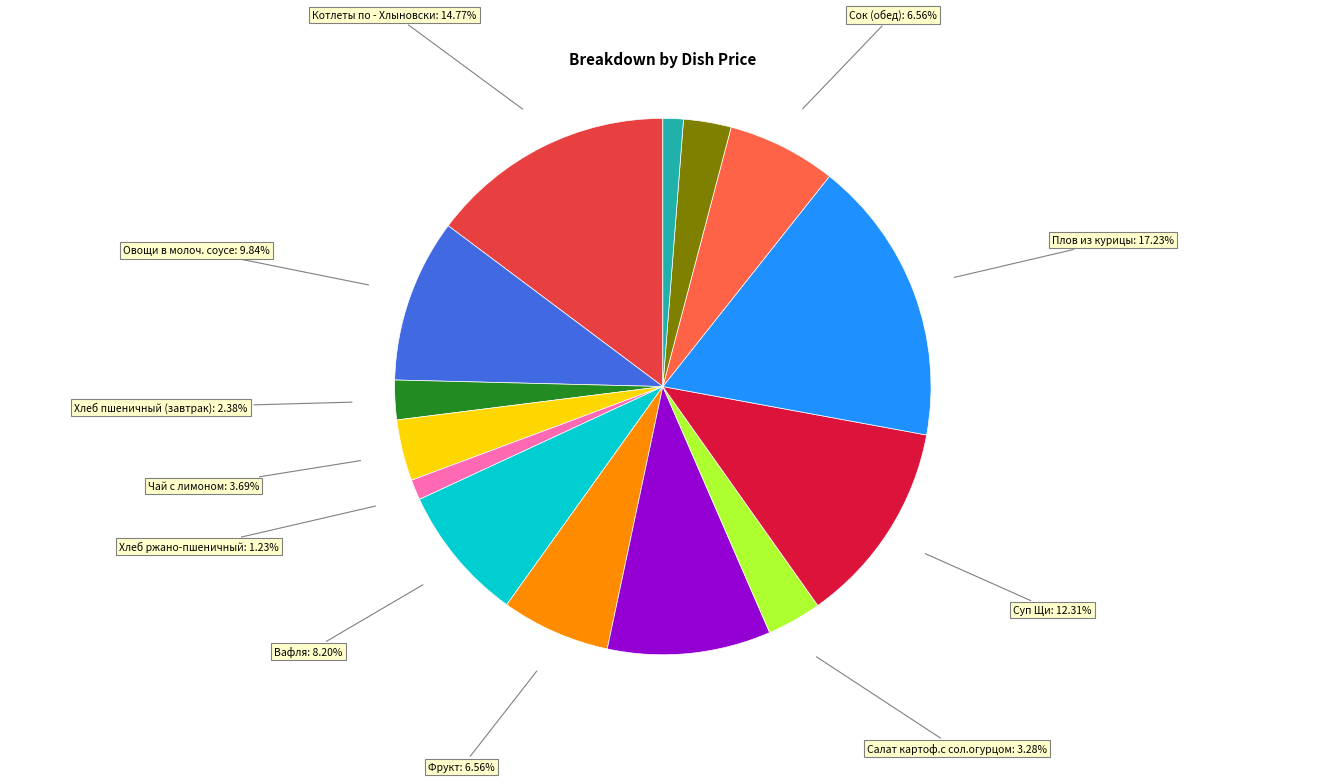

Is there a majority slice in this chart?

No